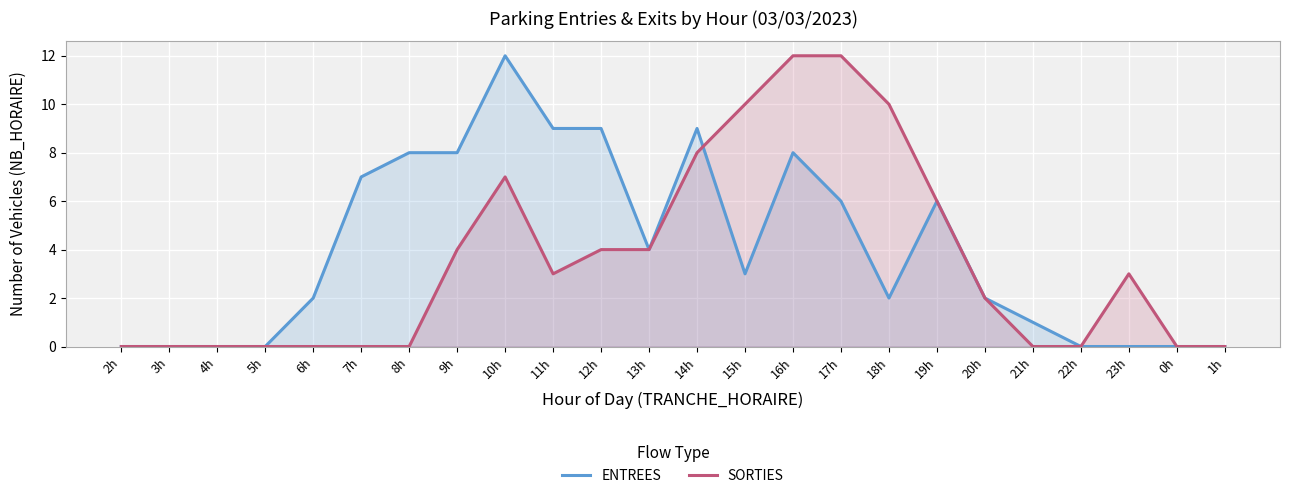

What is the label of the 17th point from the left?

18h